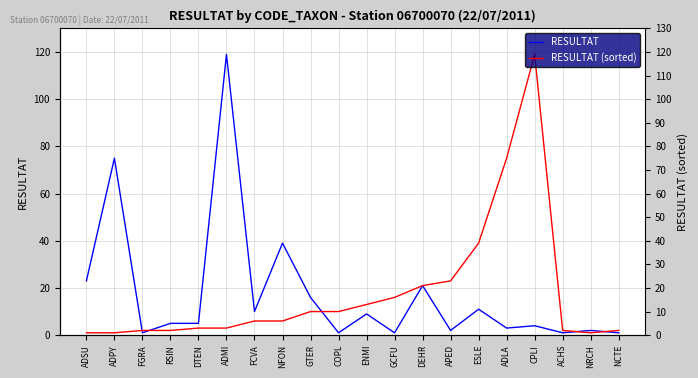

What value does the RESULTAT series have at DEHR, to the nearest 5?

20